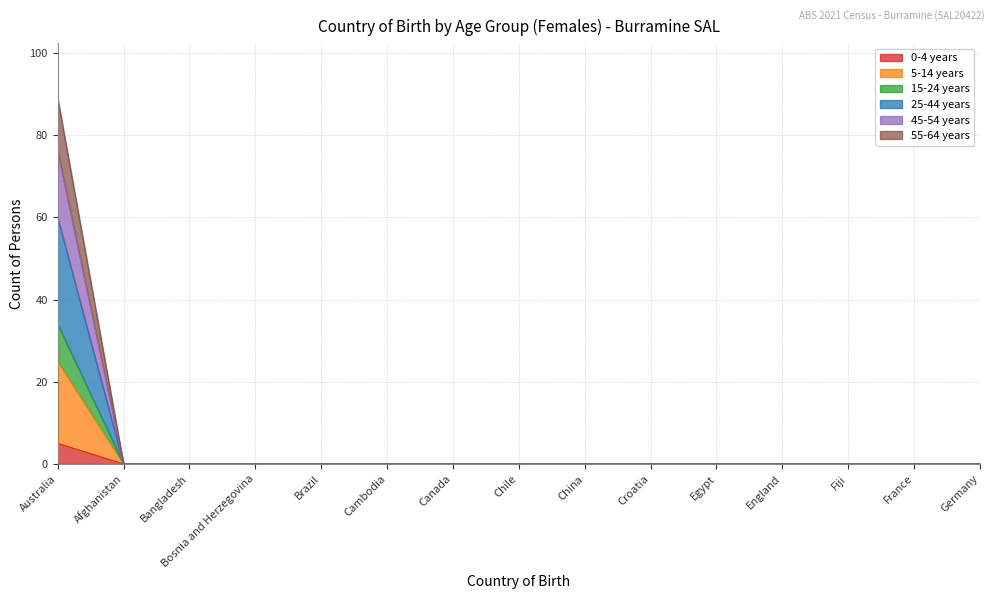

The 0-4 years series shows -28 at Afghanistan. True or false?

False